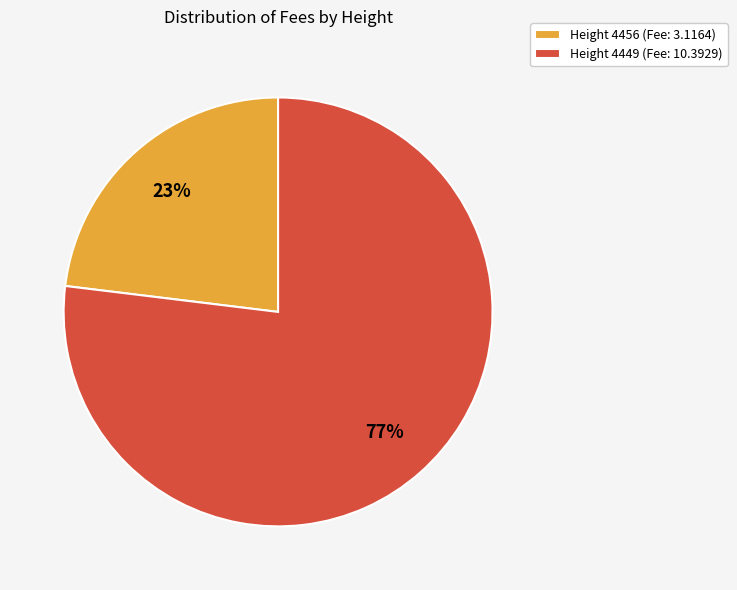

Count the number of slices in the pie.

2